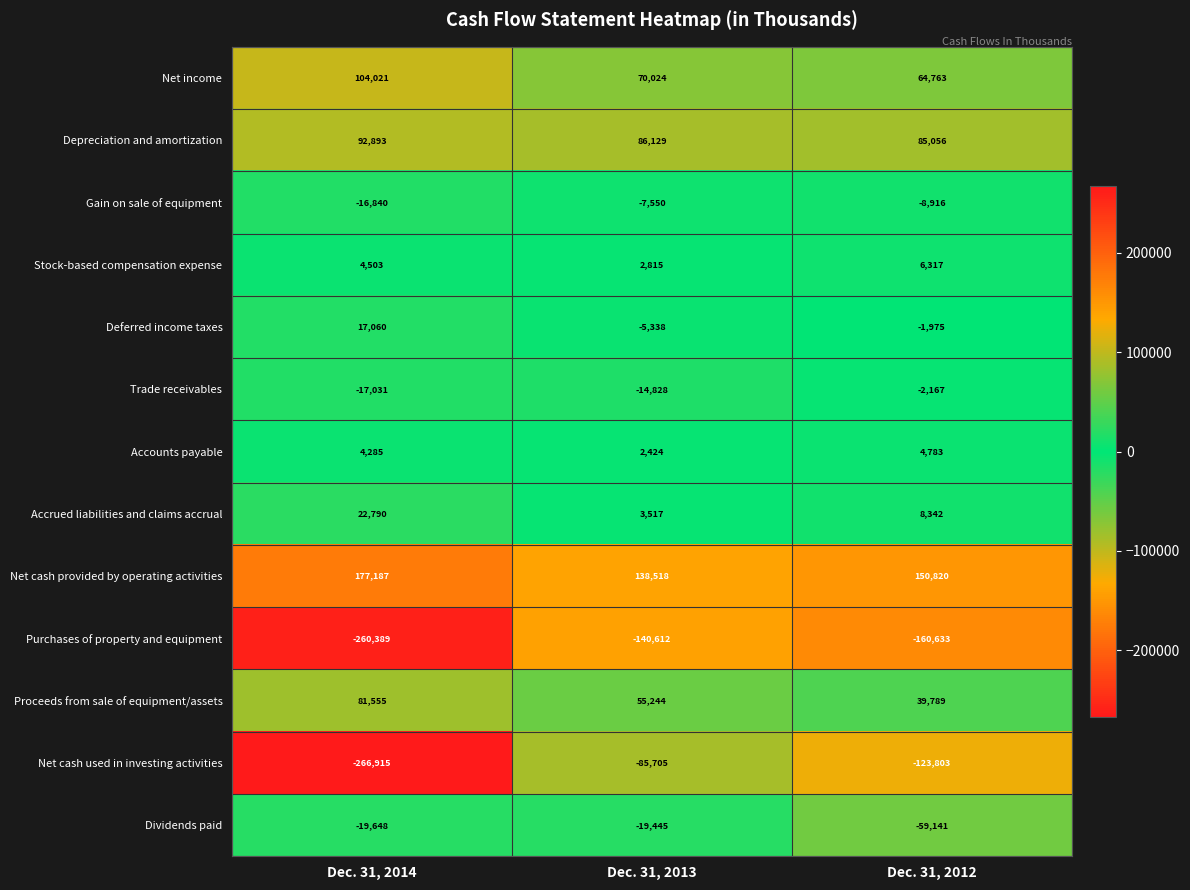

Rank the series by their maximum value, from highest to lowest.

Net cash provided by operating activities, Net income, Depreciation and amortization, Proceeds from sale of equipment/assets, Accrued liabilities and claims accrual, Deferred income taxes, Stock-based compensation expense, Accounts payable, Trade receivables, Gain on sale of equipment, Dividends paid, Net cash used in investing activities, Purchases of property and equipment